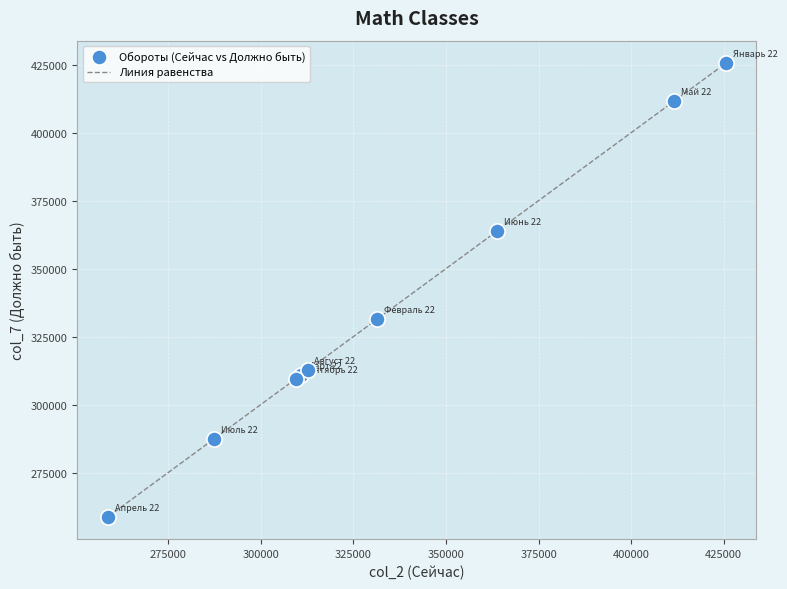

What Y value in the scatter plot is closest to 342186?

331455.3